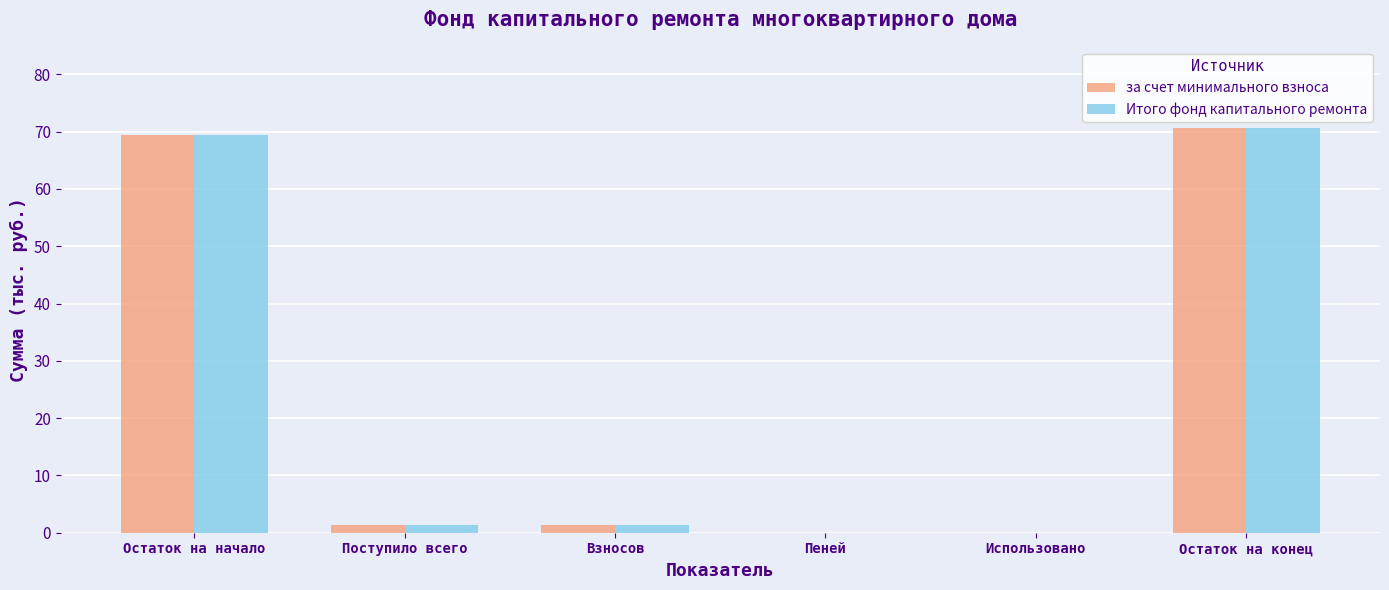

Is it true that Итого фонд капитального ремонта equals 25.2 at Пеней?

False